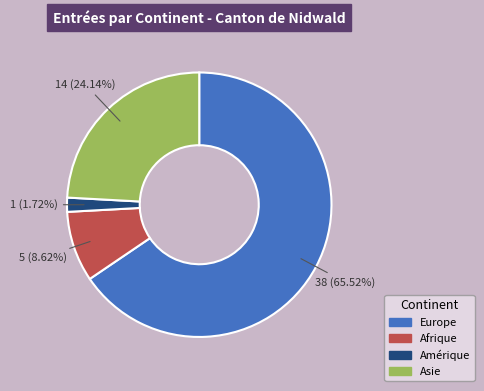

What portion of the pie excludes Asie?

75.9%